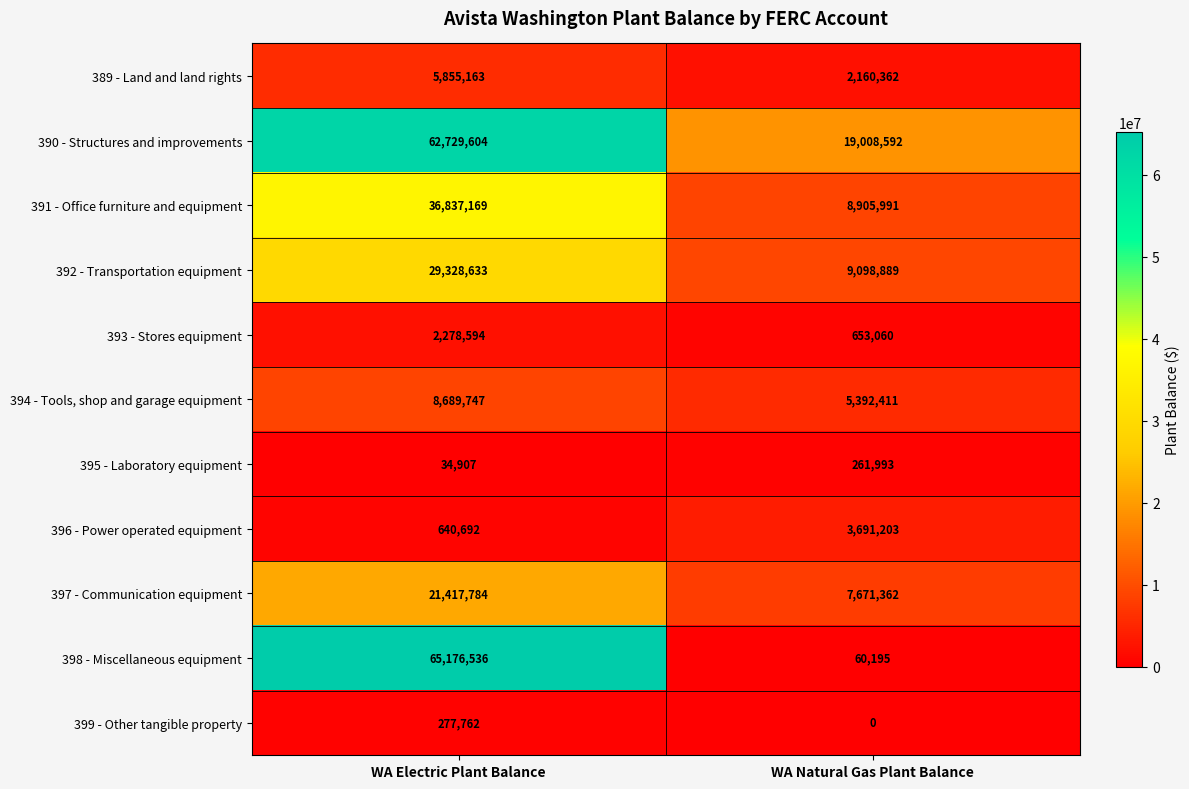

Between WA Electric Plant Balance and WA Natural Gas Plant Balance, which series saw the biggest shift?

398 - Miscellaneous equipment